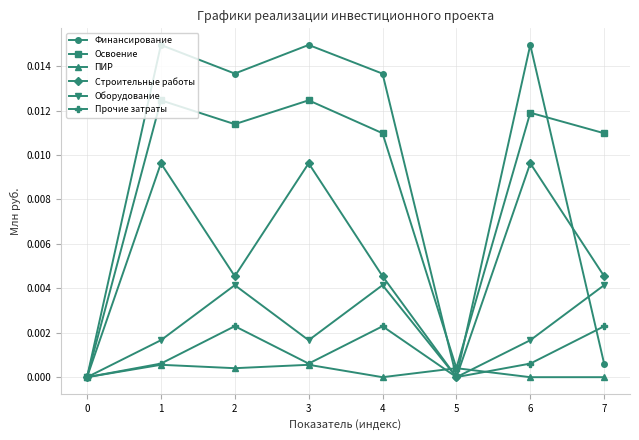

Is the value of Строительные работы at 5 greater than the value of Прочие затраты at 3?

No